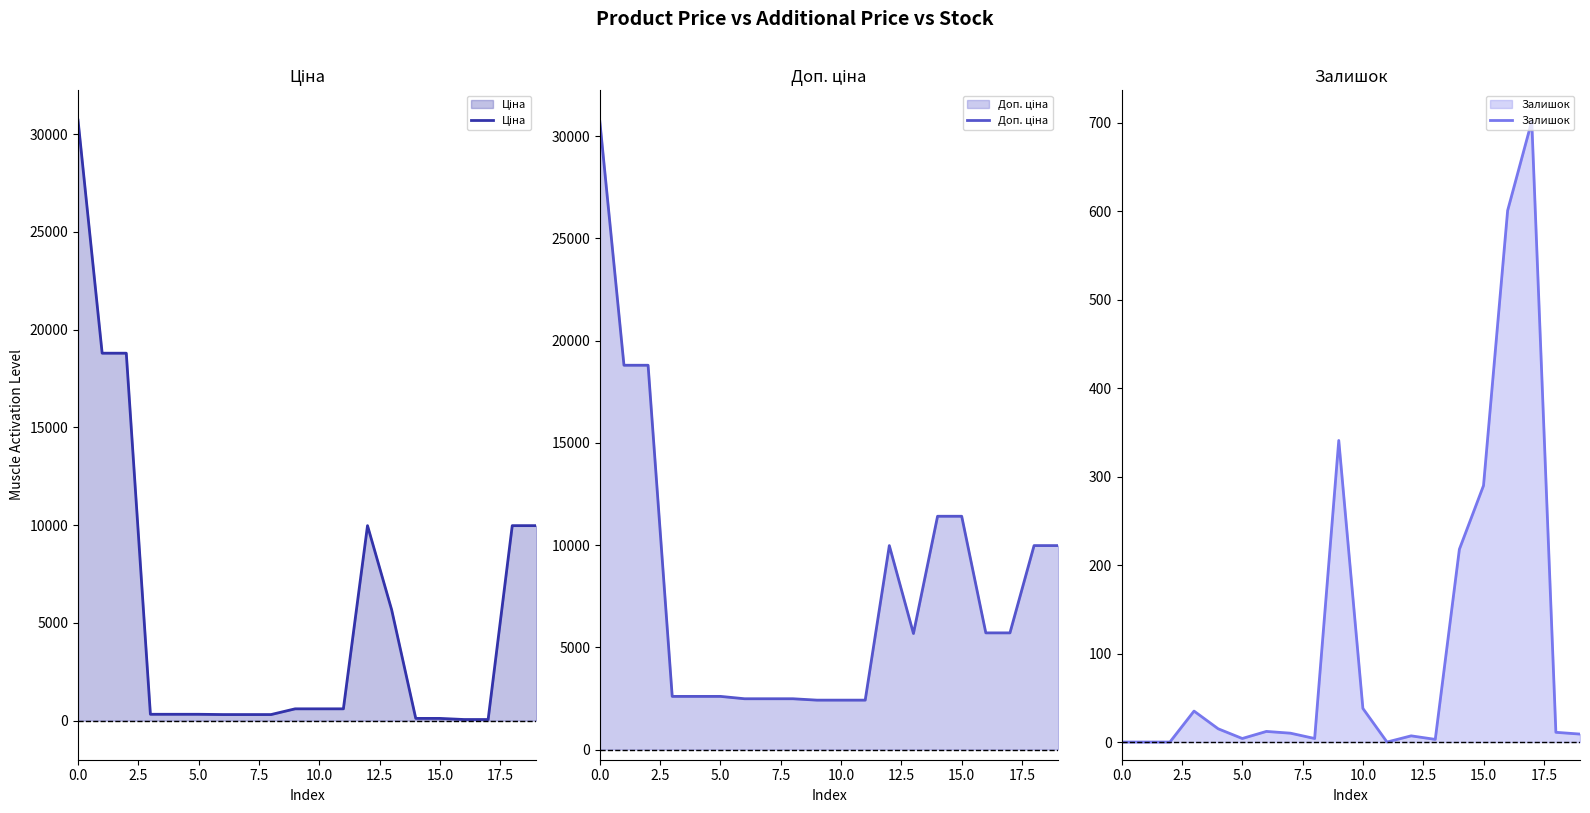

Between which two adjacent categories do Залишок and Ціна first intersect?

13 and 14